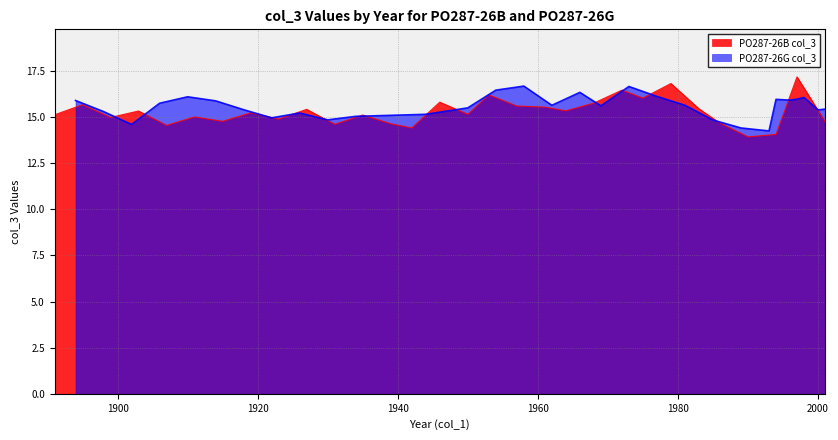

How many data points in PO287-26B col_3 are above 15?

19